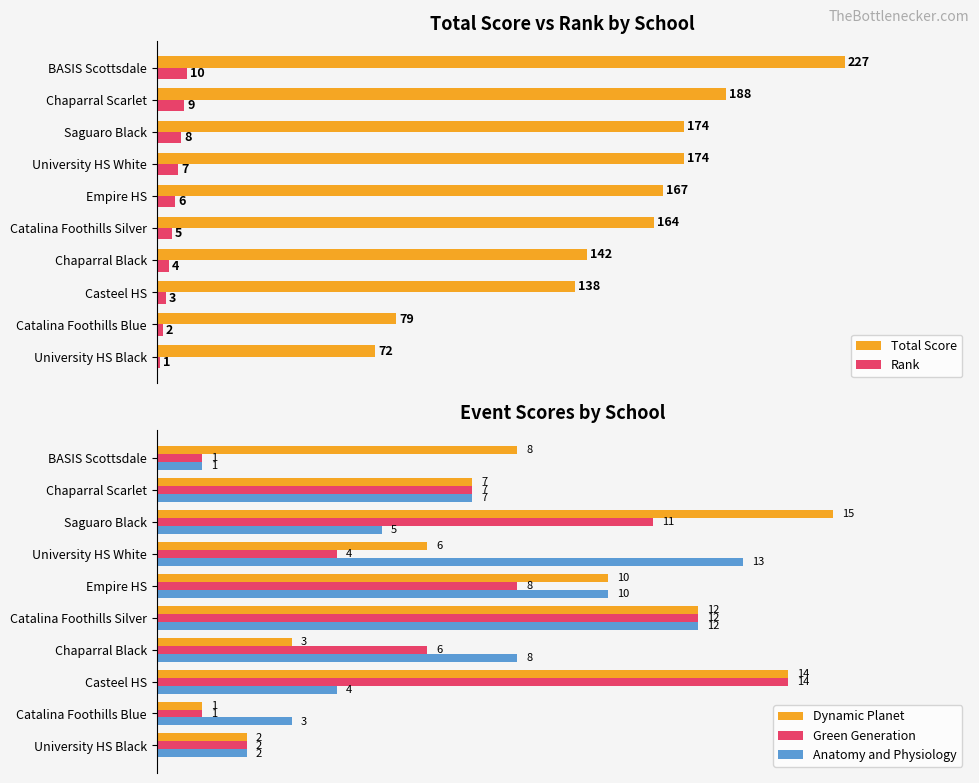

At how many categories does at least one series exceed 200?

1